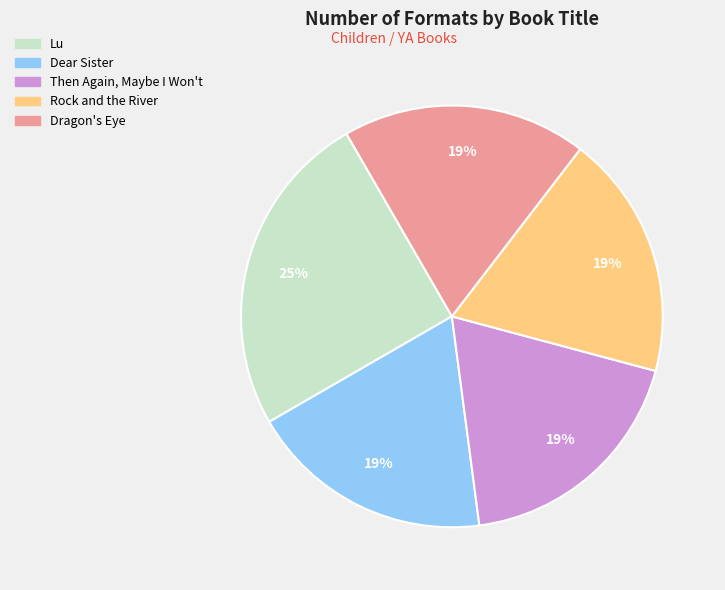

What is the ratio of the value at Dear Sister to the value at Dragon's Eye?

1.0